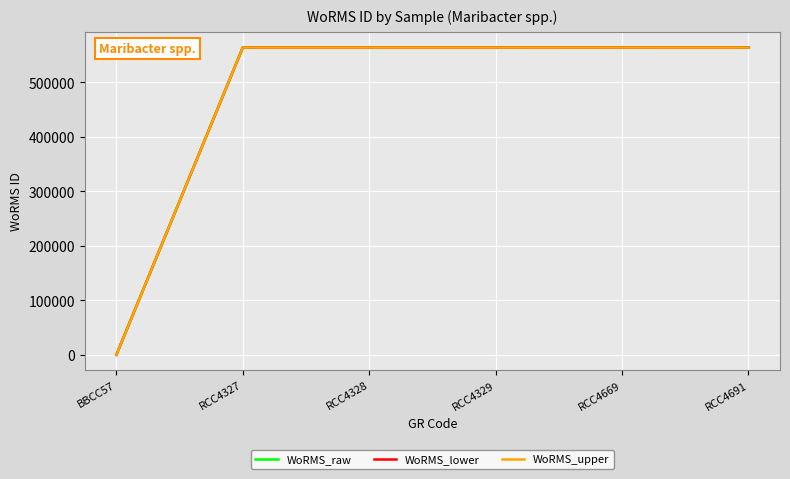

Rank the series by their average value, from highest to lowest.

WoRMS_upper, WoRMS_raw, WoRMS_lower